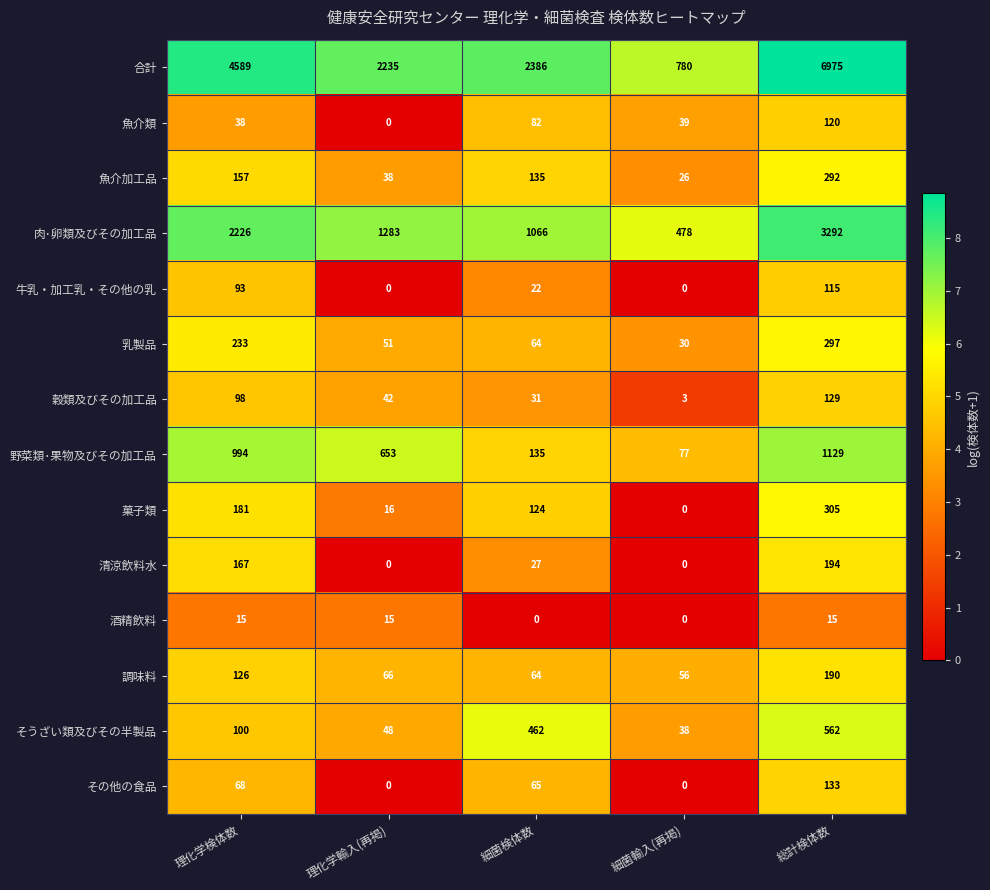

True or false: 魚介類 has a value of 51 at 理化学検体数.

False